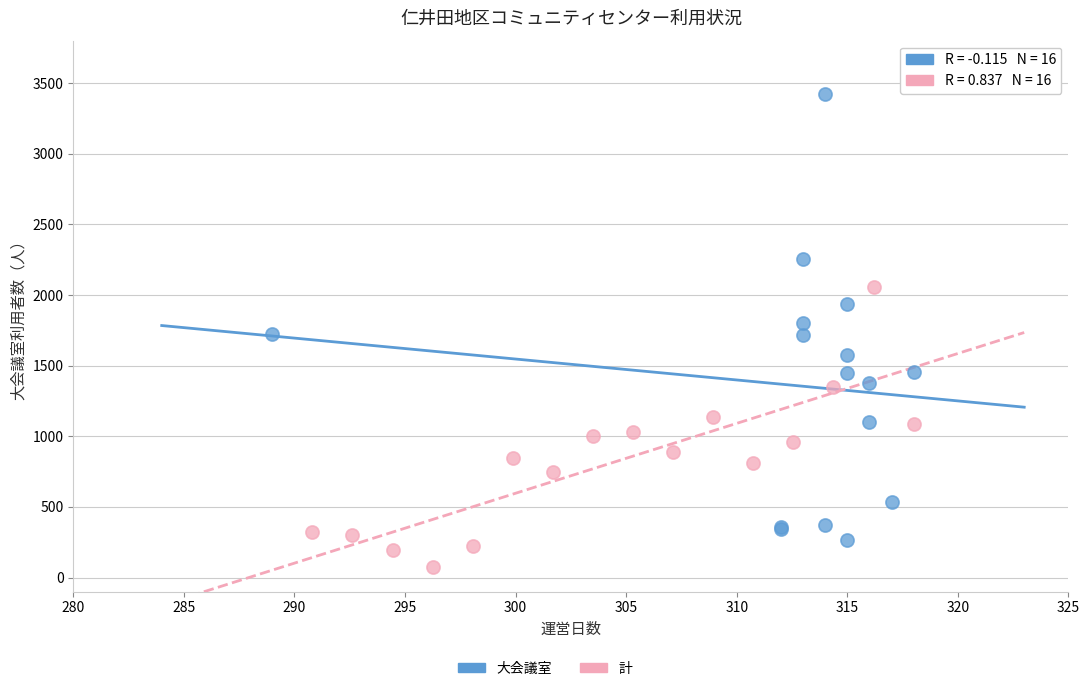

Which series reaches the maximum Y coordinate?

大会議室